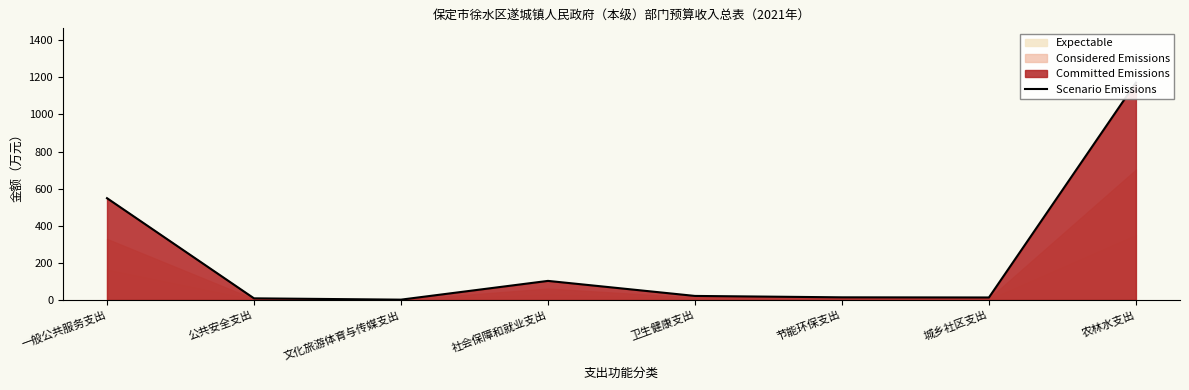

At which label does the data first exceed 21?

一般公共服务支出